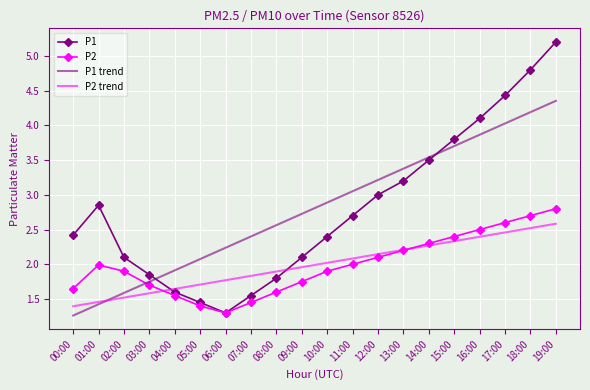

Which category has the highest value across all series?

19:00